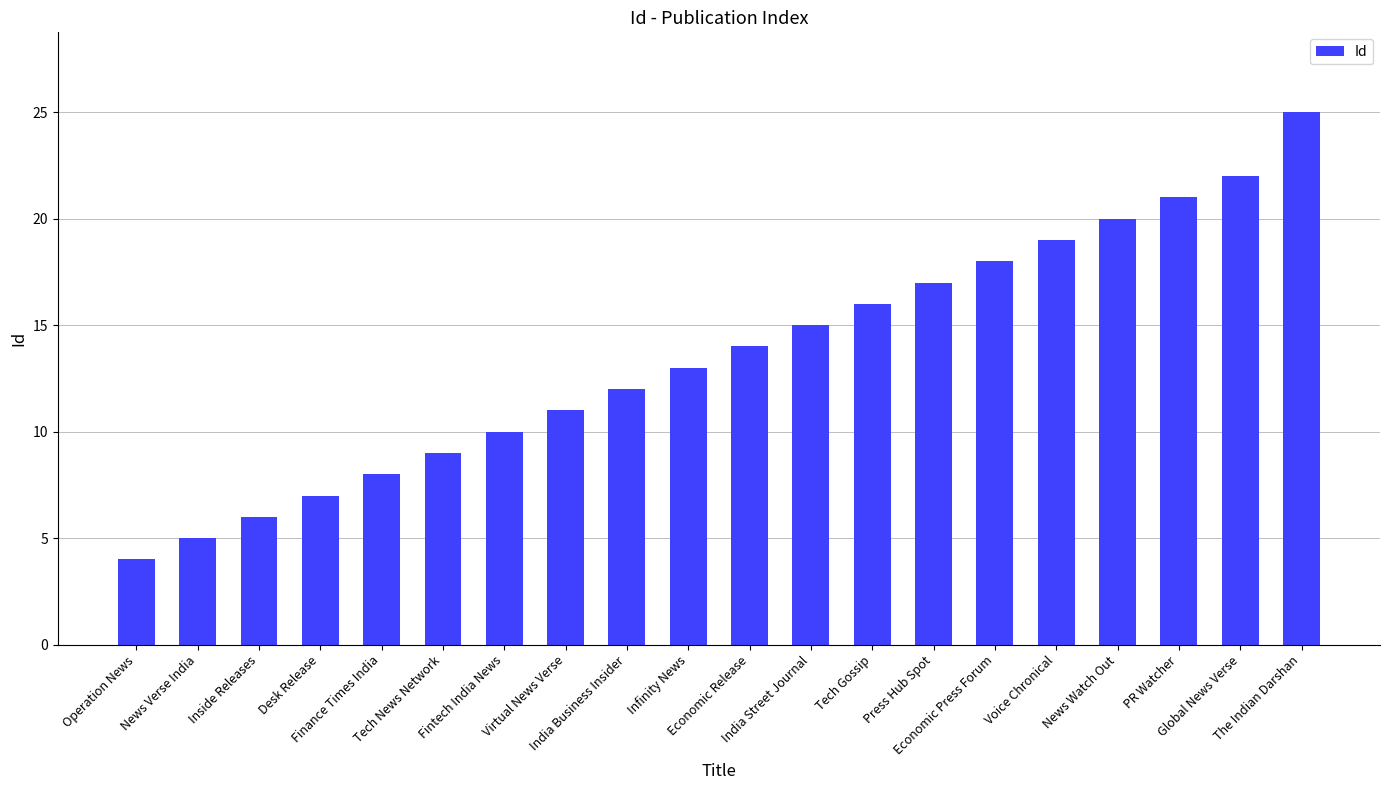

Rank the categories by value from highest to lowest.

The Indian Darshan, Global News Verse, PR Watcher, News Watch Out, Voice Chronical, Economic Press Forum, Press Hub Spot, Tech Gossip, India Street Journal, Economic Release, Infinity News, India Business Insider, Virtual News Verse, Fintech India News, Tech News Network, Finance Times India, Desk Release, Inside Releases, News Verse India, Operation News